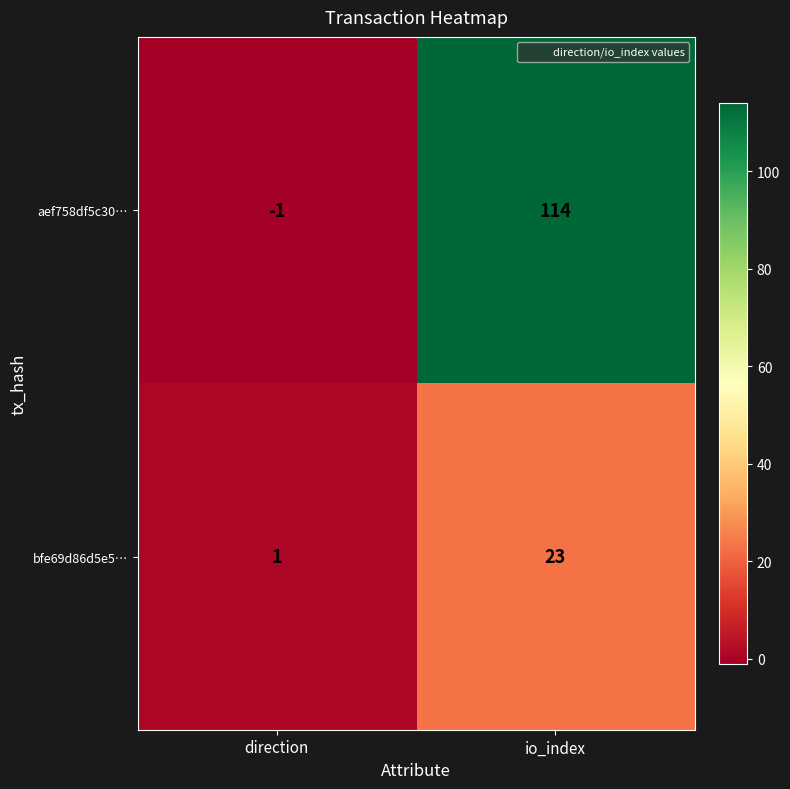

At which category is the sum across all series the highest?

io_index